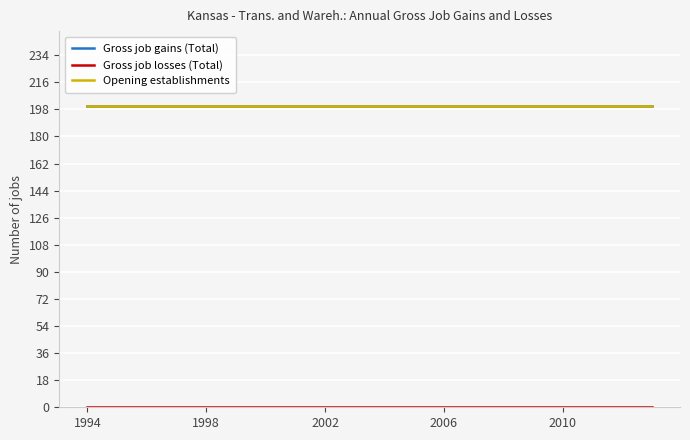

True or false: Opening establishments and Gross job gains (Total) intersect in this chart.

False